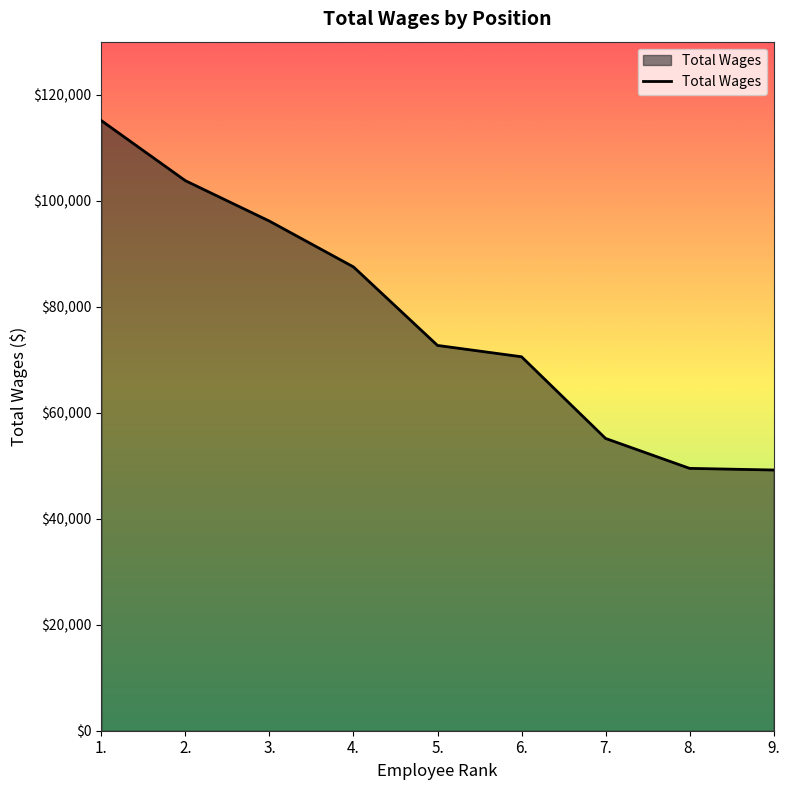

What is the average value?

77731